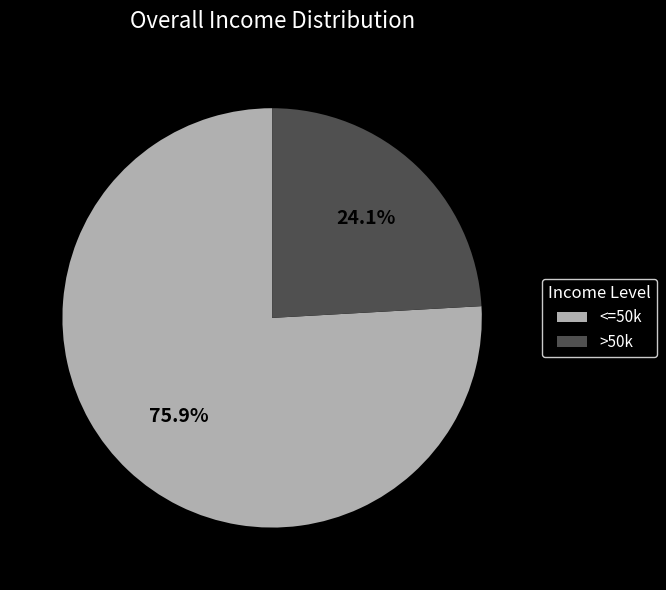

How many slices are in this pie chart?

2